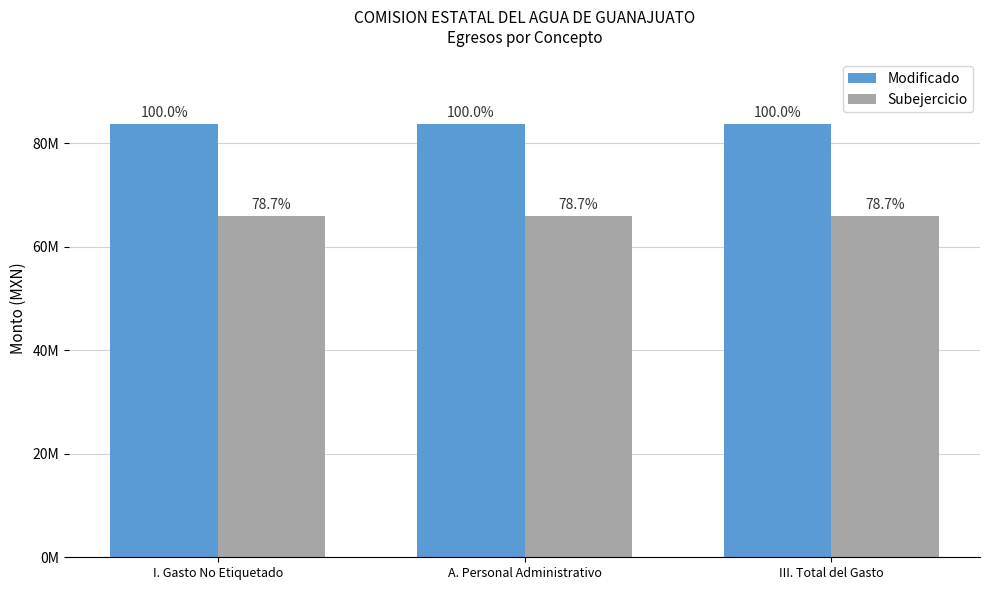

What is the average value of the Modificado series?

83653608.5